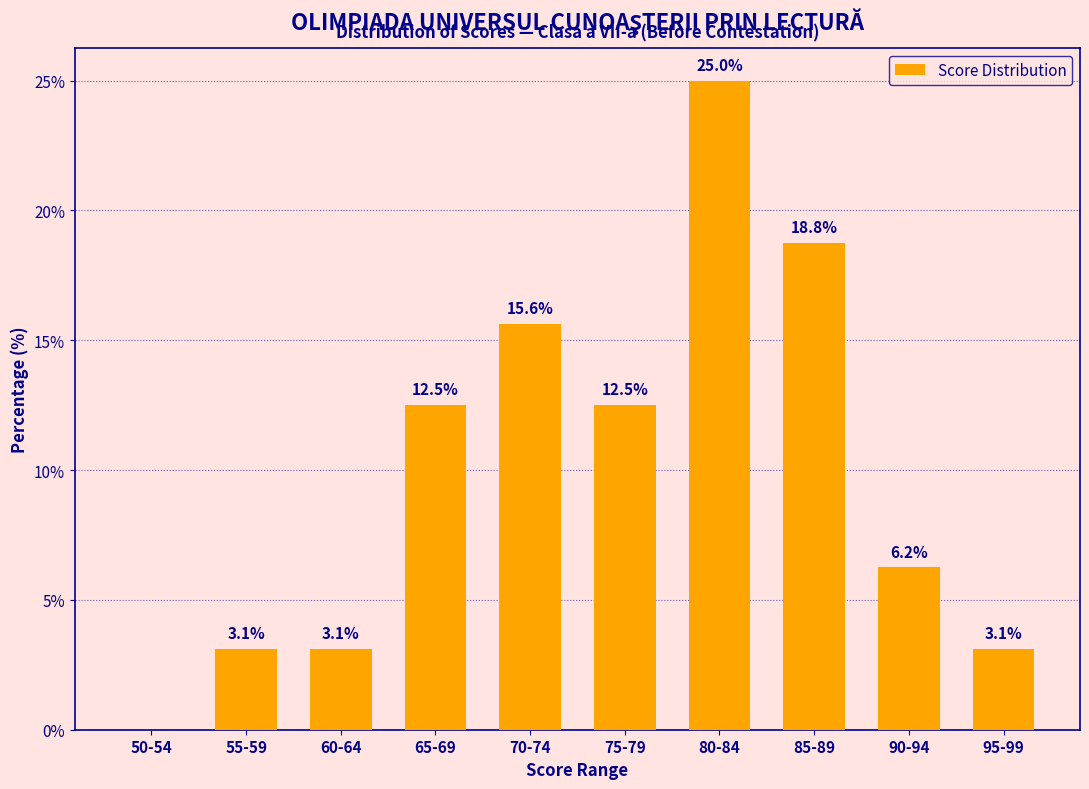

What is the greatest value displayed?

25.0